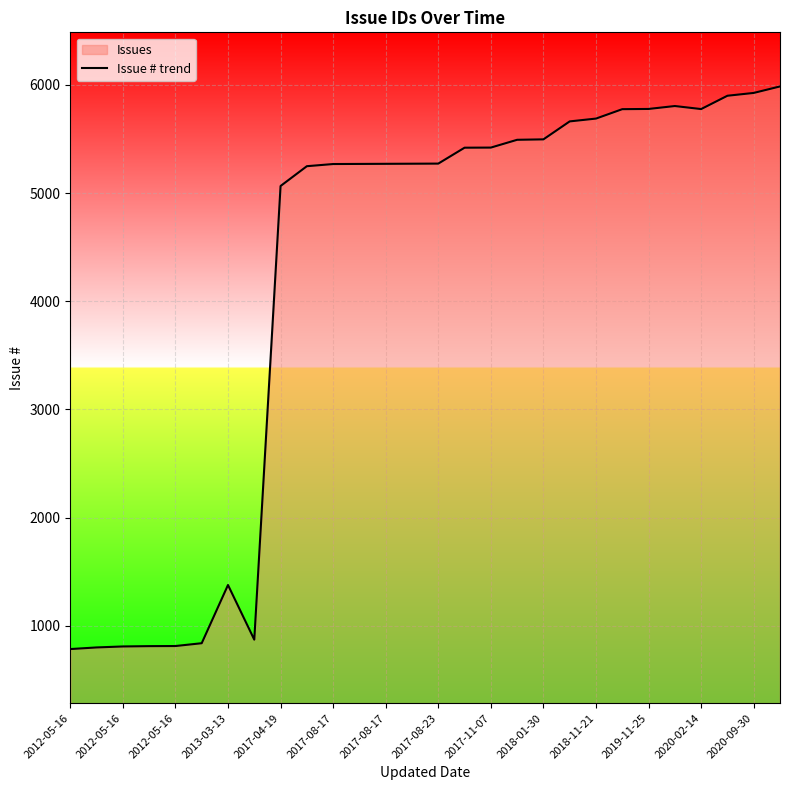

Where is the data nearest to the value 3385?

2017-04-19